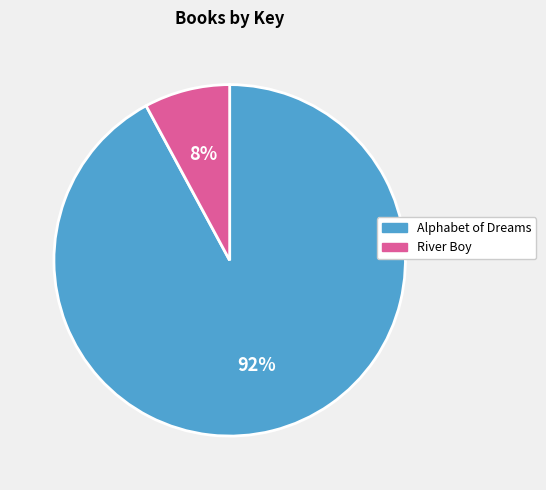

How many segments does this pie chart have?

2